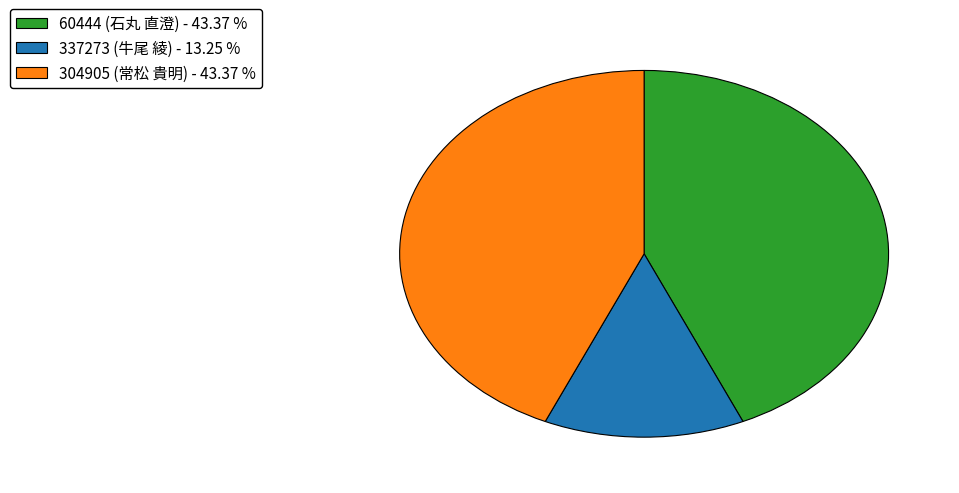

Is there any slice that represents more than half of the pie?

No